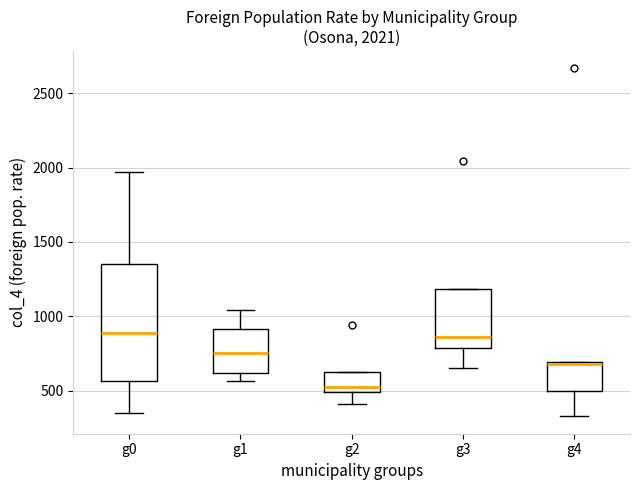

Which box is the tallest, from its lower edge to its upper edge?

g0